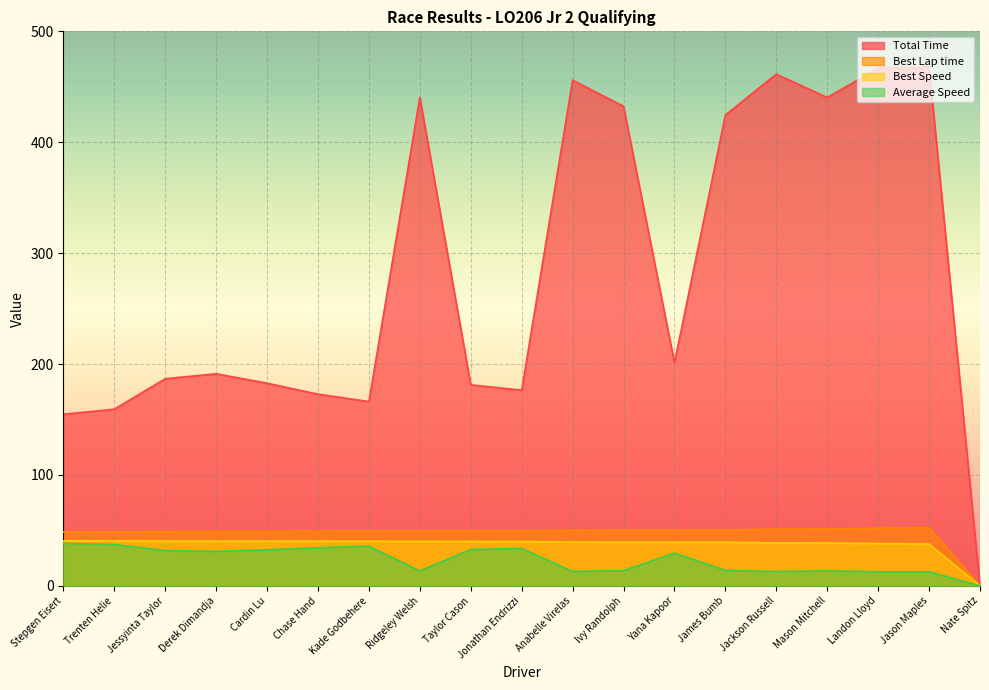

List the labels in order of Total Time value, largest first.

Jason Maples, Landon Lloyd, Jackson Russell, Anabelle Virelas, Ridgeley Welsh, Mason Mitchell, Ivy Randolph, James Bumb, Yana Kapoor, Derek Dimandja, Jessyinta Taylor, Cardin Lu, Taylor Cason, Jonathan Endrizzi, Chase Hand, Kade Godbehere, Trenten Helie, Stepgen Eisert, Nate Spitz